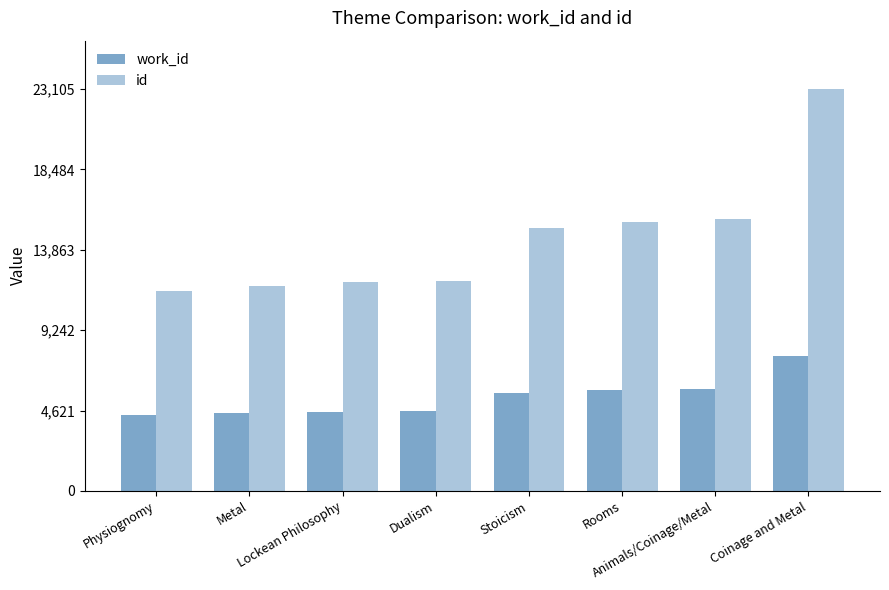

The value of work_id at Animals/Coinage/Metal is 2335. True or false?

False